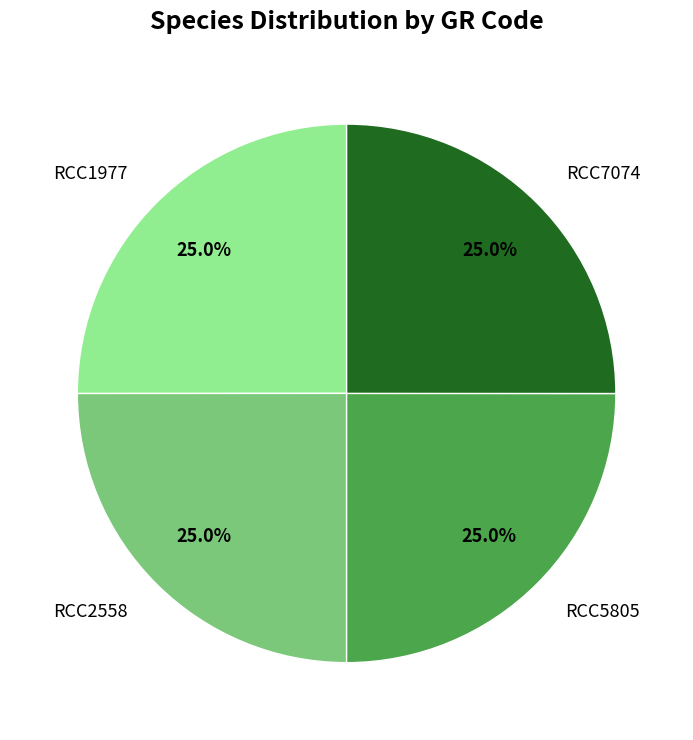

To the nearest percent, what percentage of the pie is RCC1977?

25%